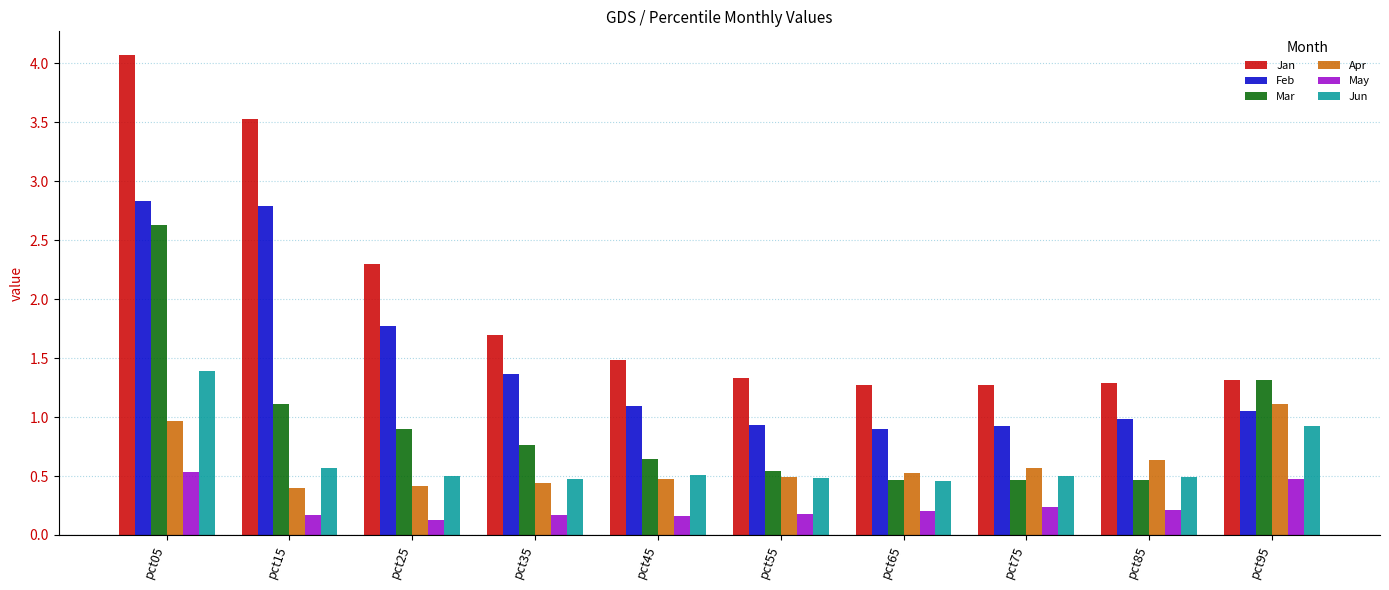

Which series has the largest range (max minus min)?

Jan